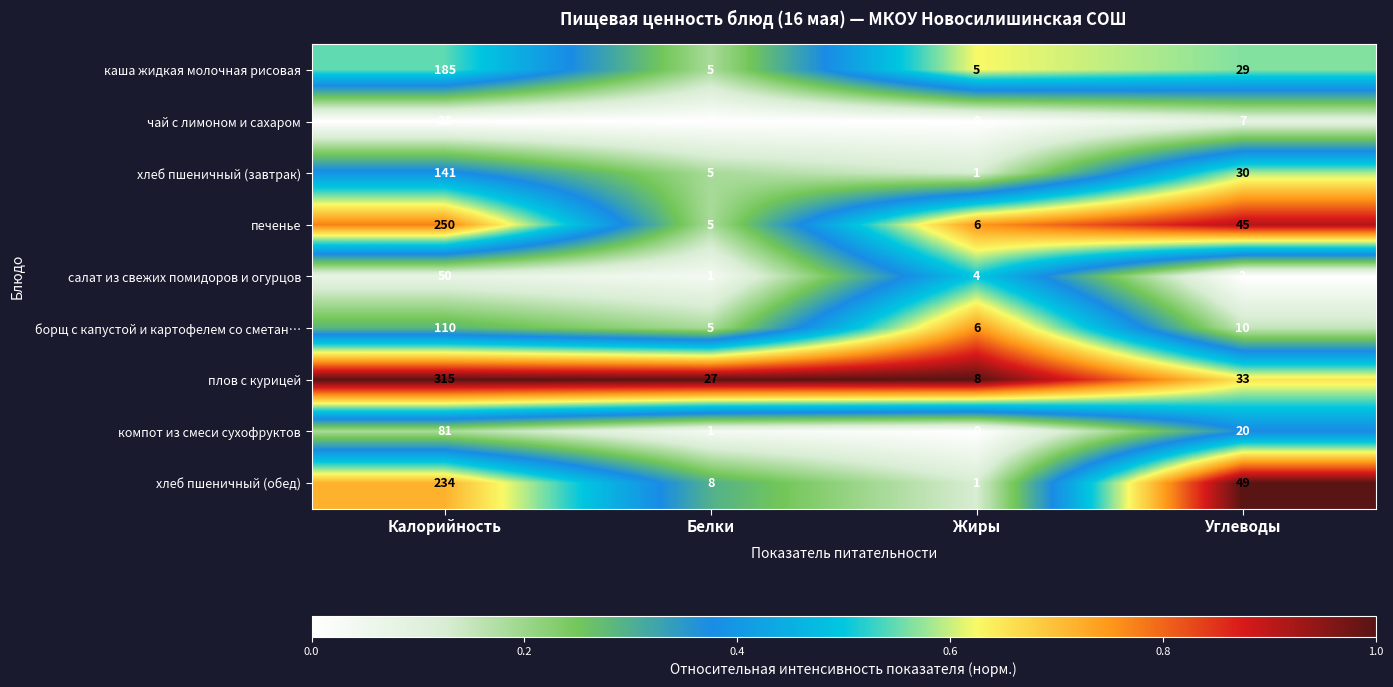

What is the difference between the чай с лимоном и сахаром values at Калорийность and Жиры?

28